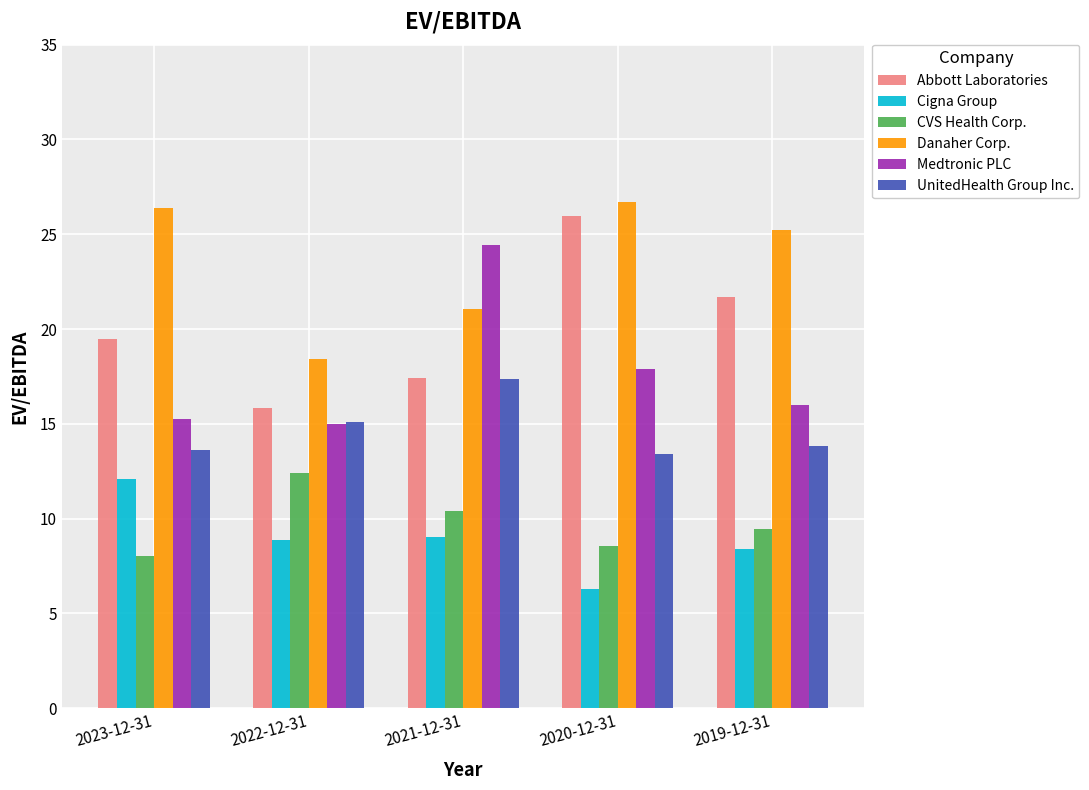

What value does the Medtronic PLC series have at 2019-12-31?

16.0